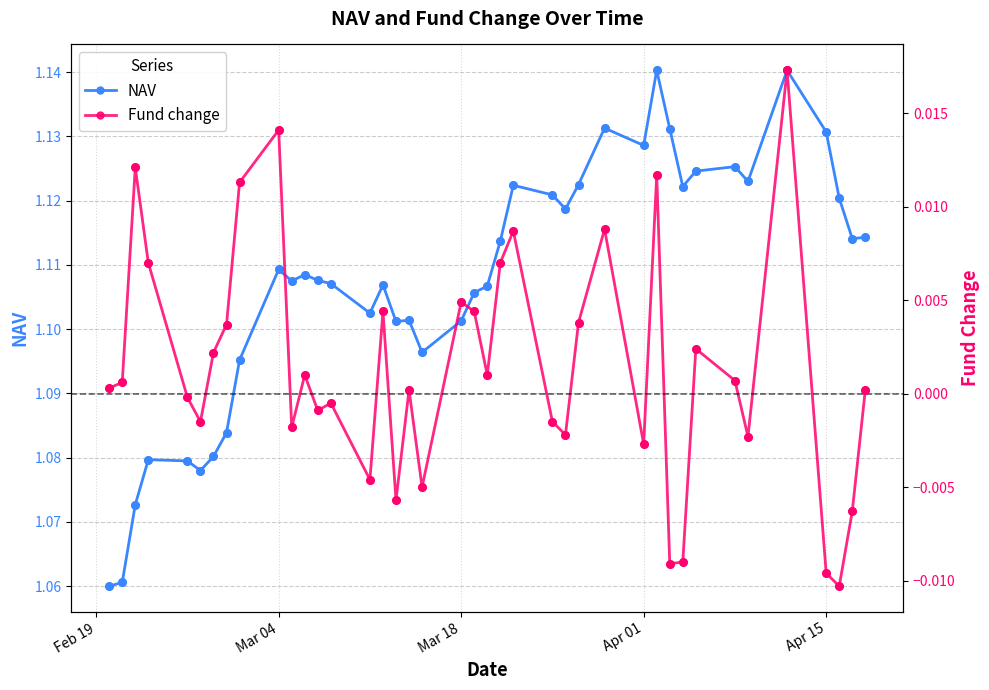

What are all the series names shown in the legend?

NAV, Fund change